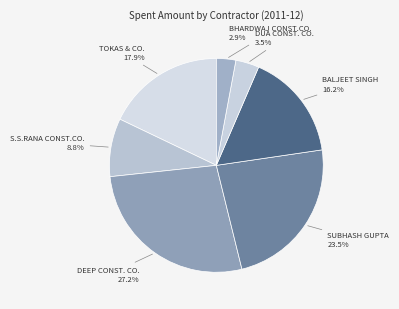

Count the number of slices in the pie.

7